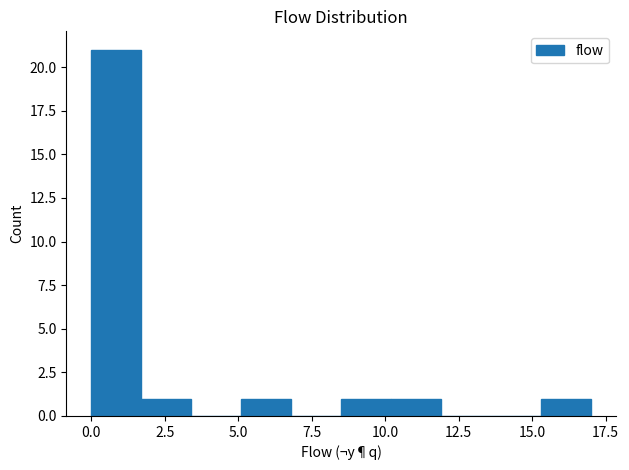

Around what value on the x-axis is the tallest bar? Give the approximate position of its centre, as read against the axis.

1.0